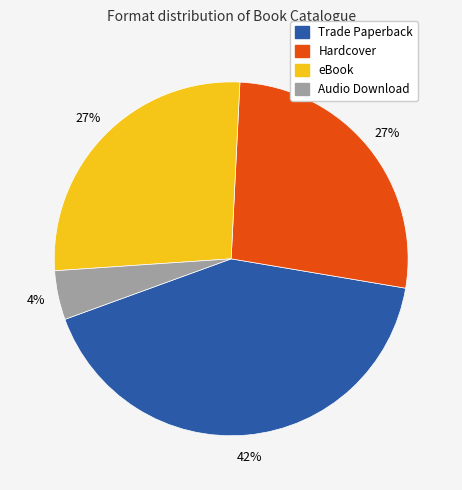

Which category has the smallest portion of the pie?

Audio Download